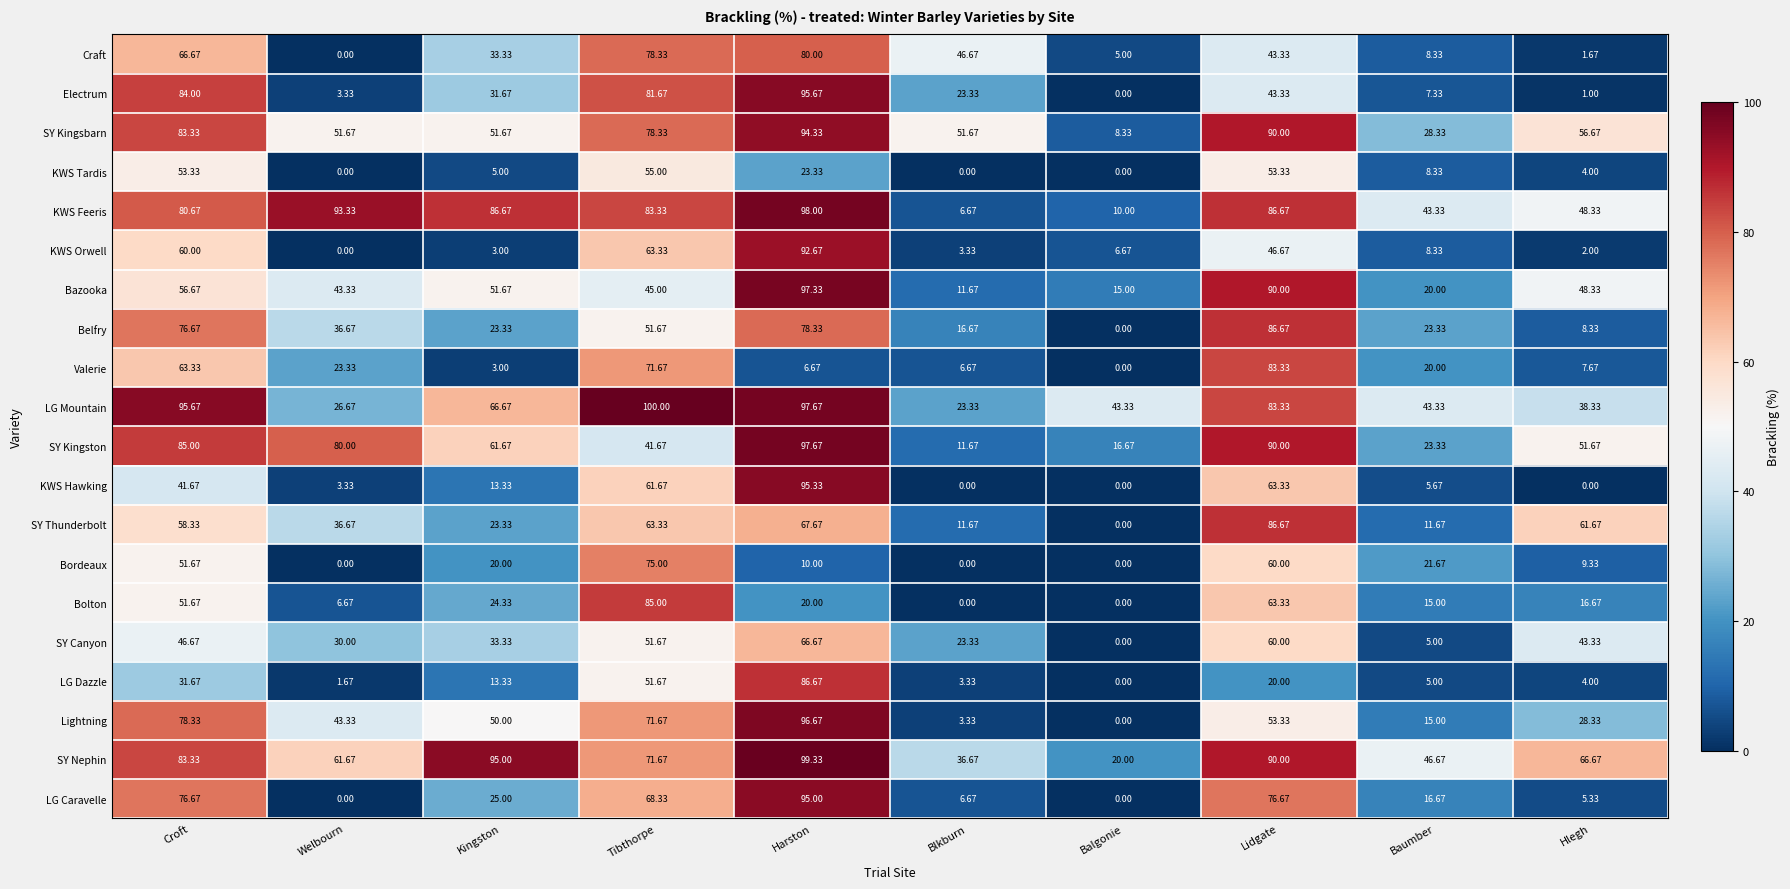

List the labels in order of SY Canyon value, largest first.

Harston, Lidgate, Tibthorpe, Croft, Hlegh, Kingston, Welbourn, Blkburn, Baumber, Balgonie